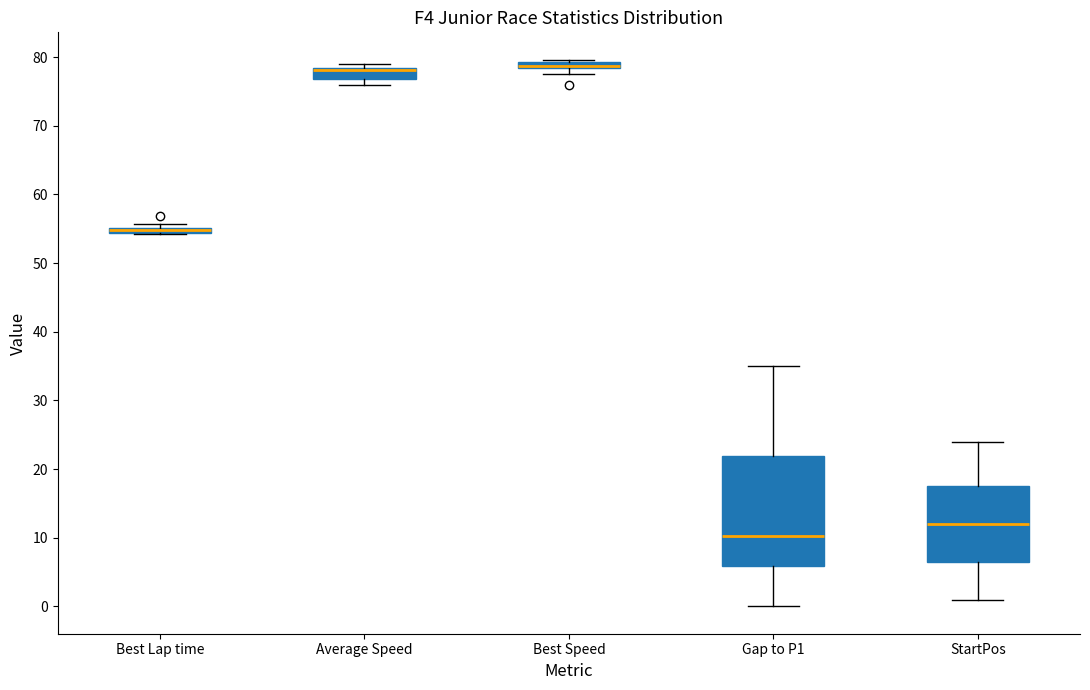

Which box is the tallest, from its lower edge to its upper edge?

Gap to P1